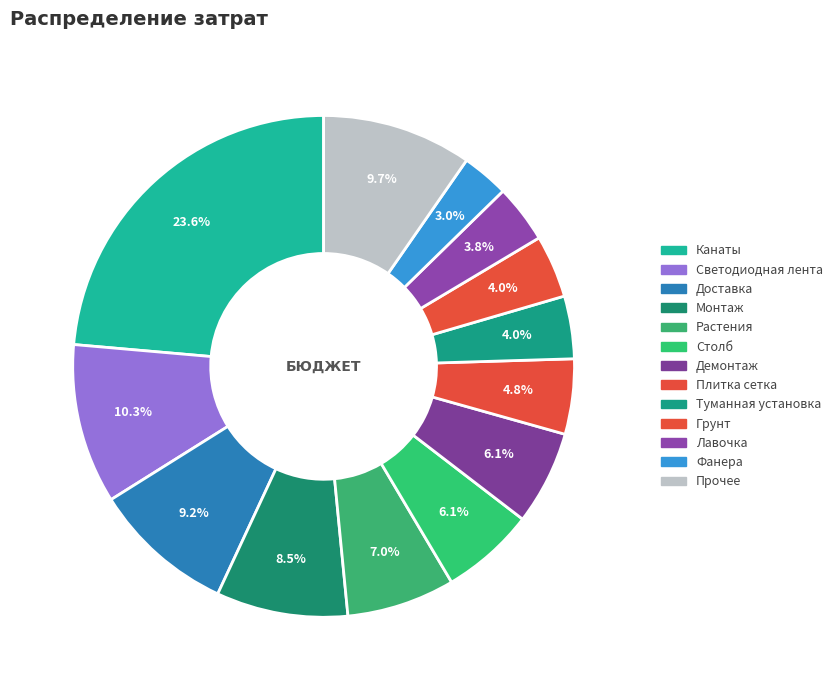

Count the number of slices in the pie.

13